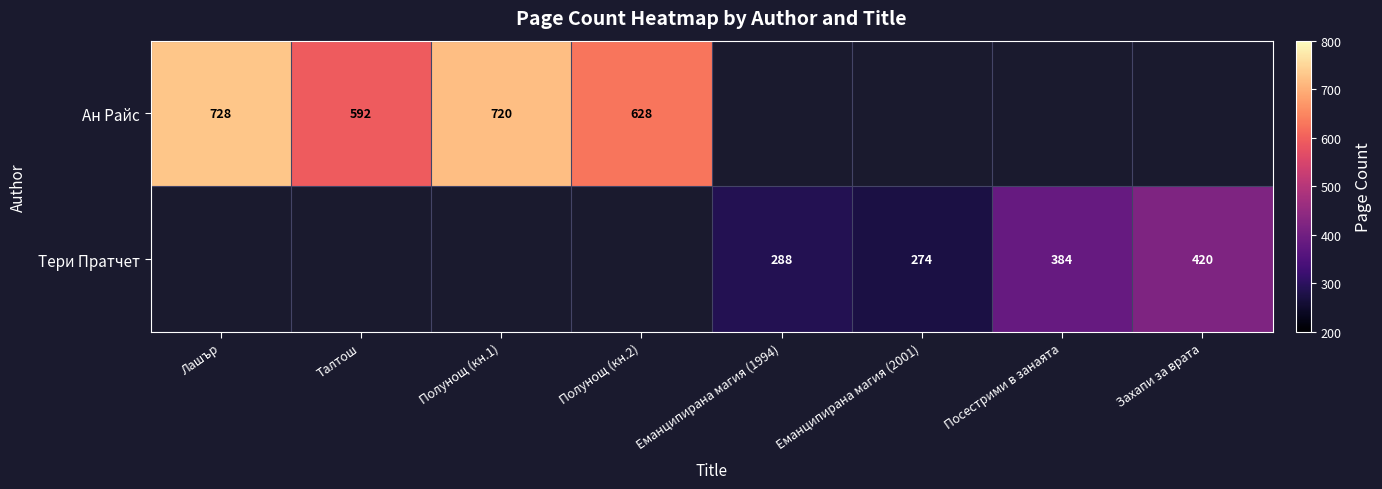

At how many categories does at least one series exceed 359?

6